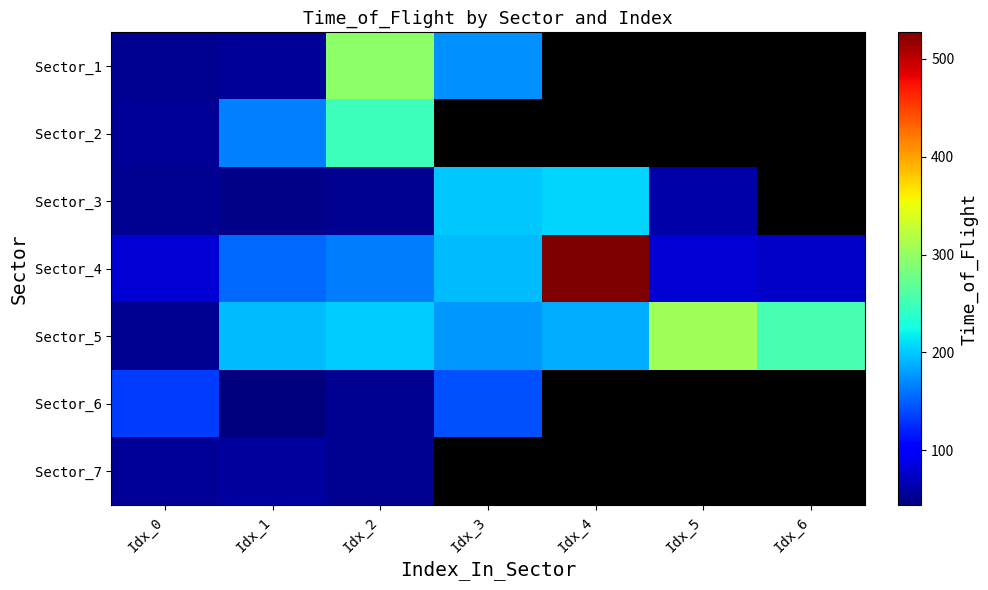

Rank the categories by Sector_4 value from lowest to highest.

Idx_6, Idx_0, Idx_5, Idx_1, Idx_2, Idx_3, Idx_4